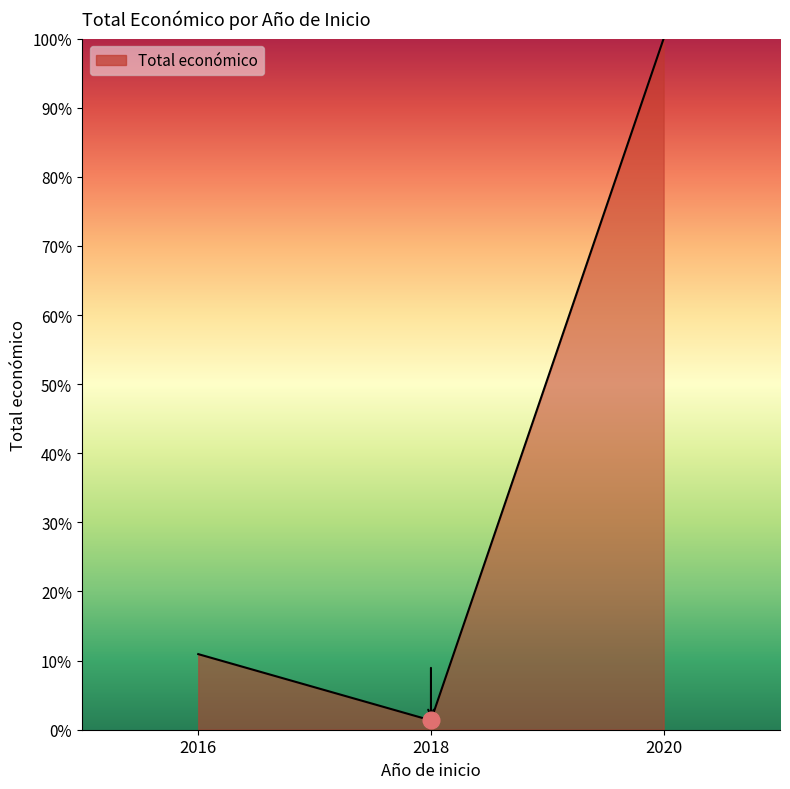

What is the change in value from 2018 to 2020?

+98.6